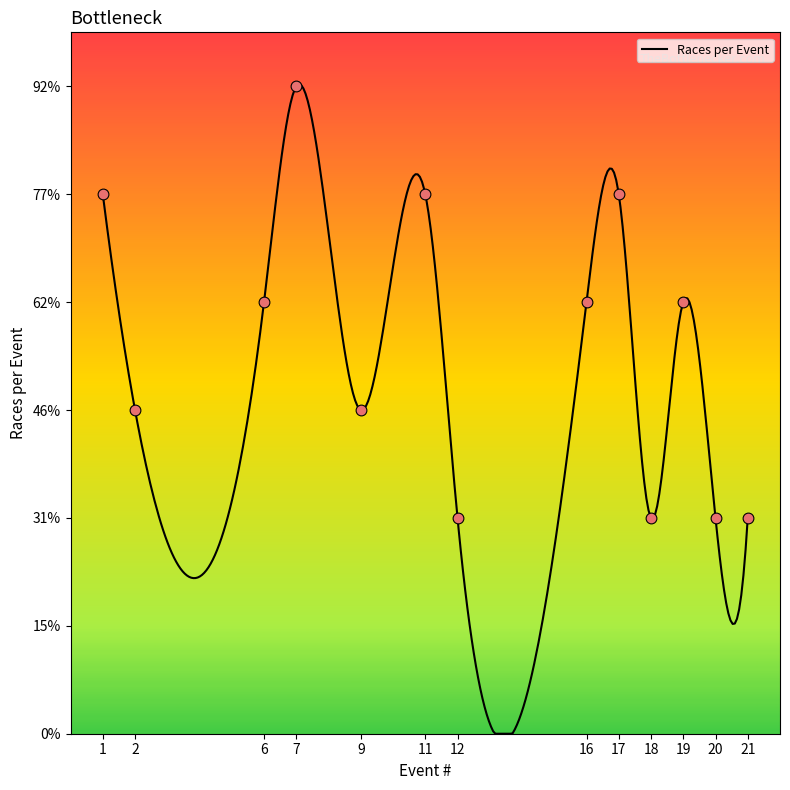

Approximately how many times larger is the value at 20 compared to 2?

0.7